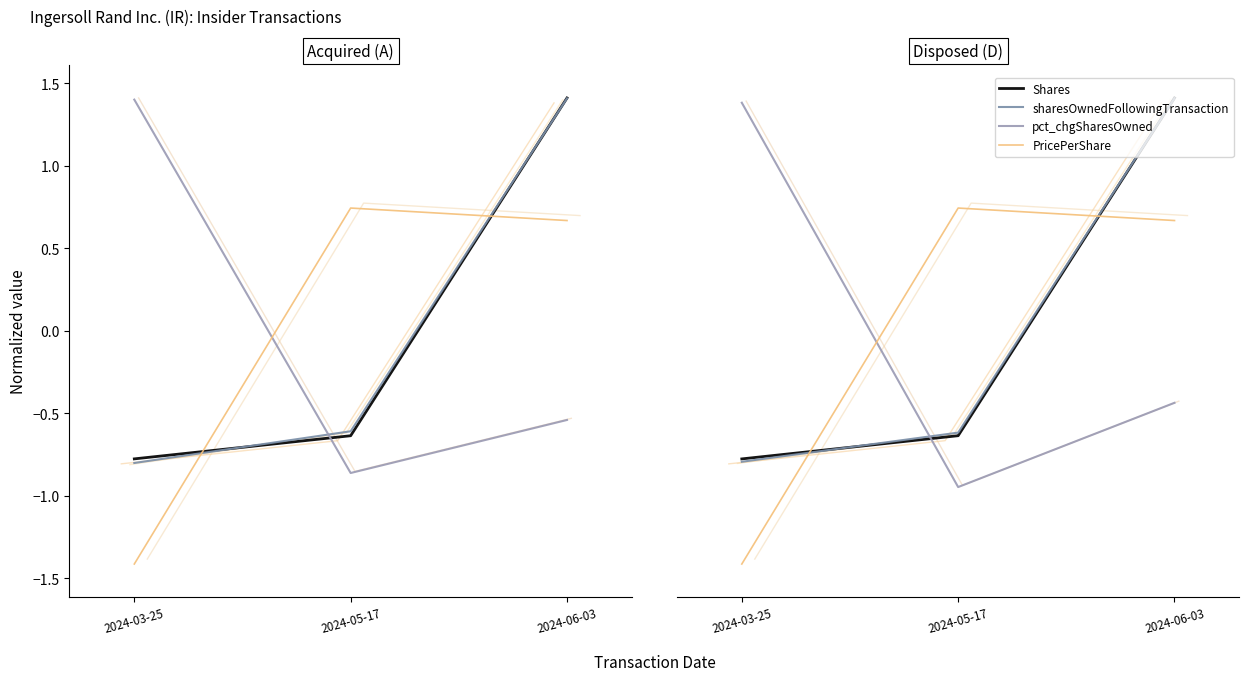

Is it true that sharesOwnedFollowingTransaction equals 2.0 at 2024-06-03?

False